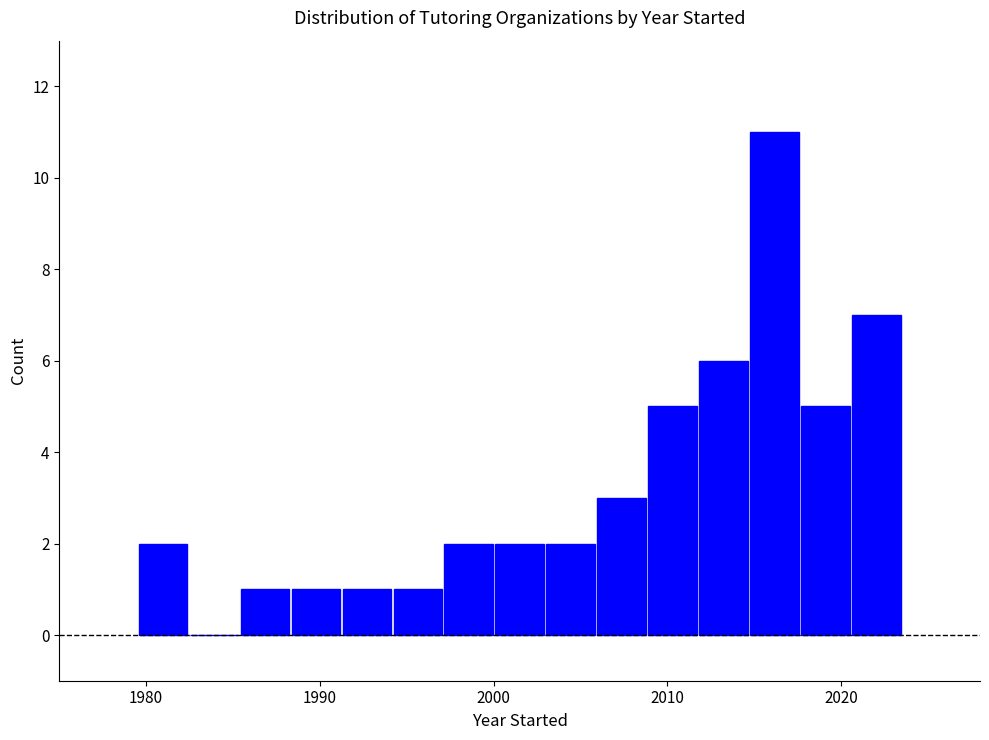

Read against the x-axis, roughly where is the centre of the tallest bar?

2016